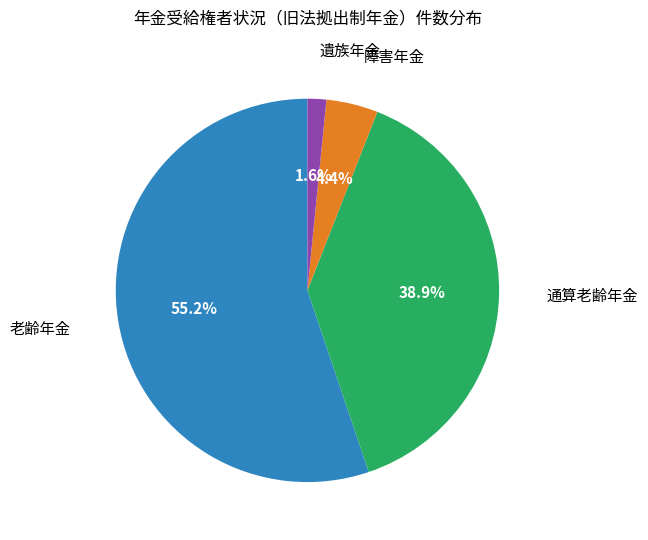

Is there a majority slice in this chart?

Yes